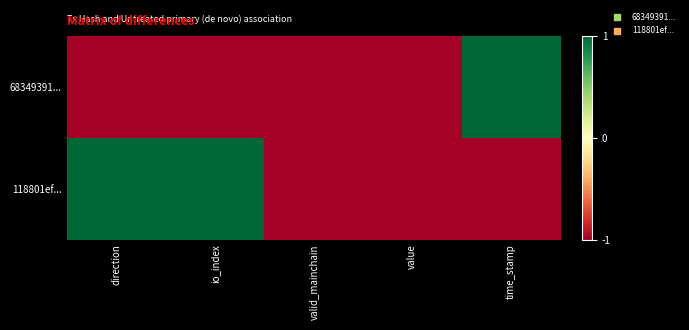

Which series changed the most between io_index and valid_mainchain?

118801ef...